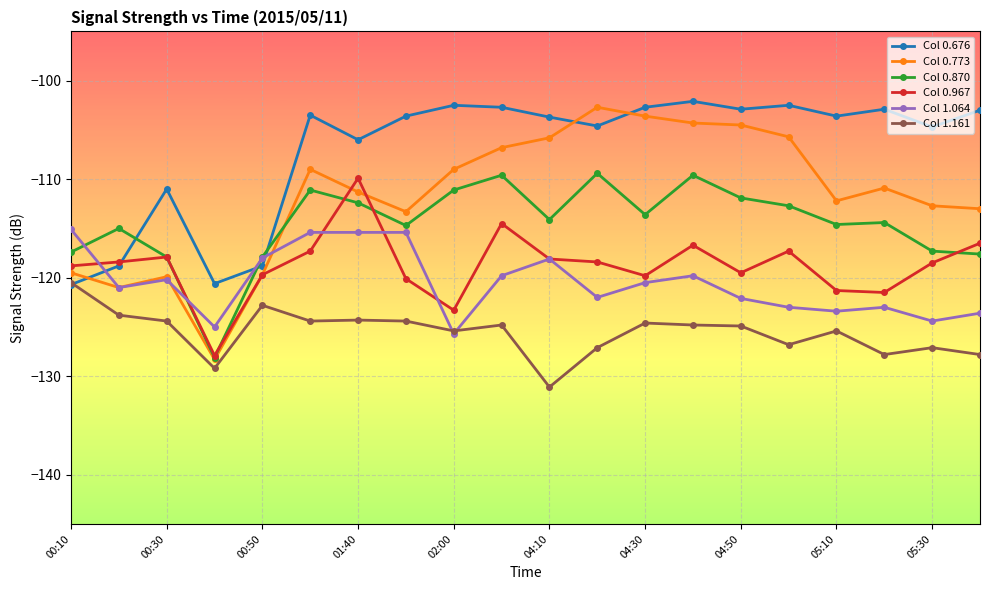

Which series has the largest range (max minus min)?

Col 0.773